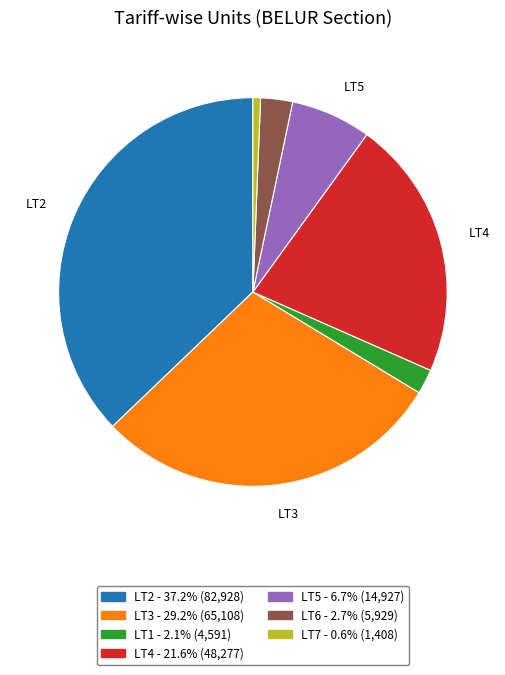

Combined, do LT7 and LT1 account for over 50%?

No